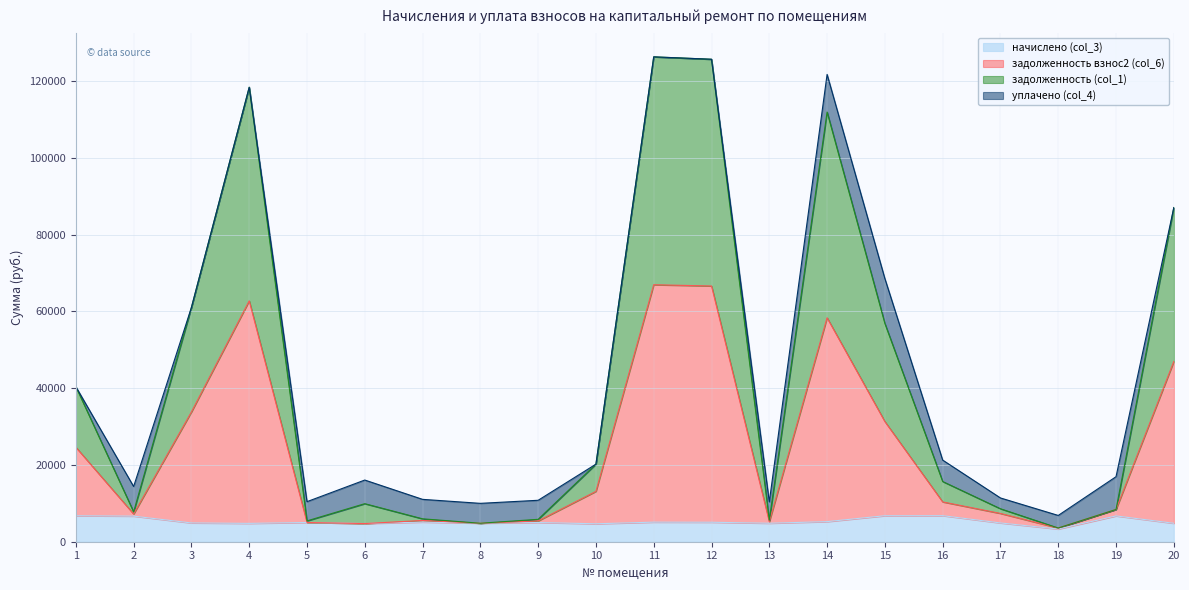

True or false: задолженность взнос2 (col_6) and начислено (col_3) cross at least once.

False